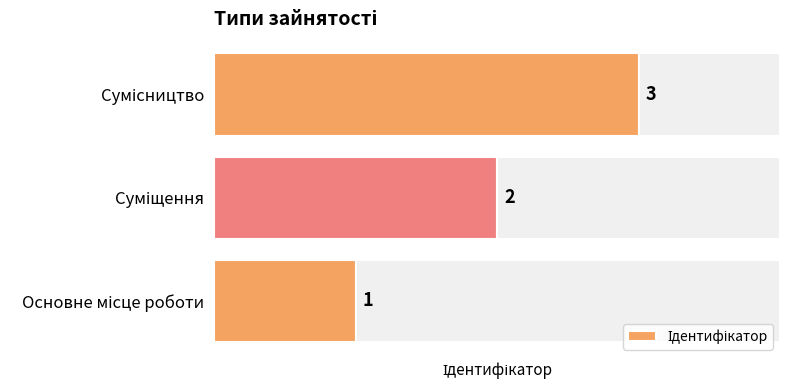

What is the greatest value displayed?

3